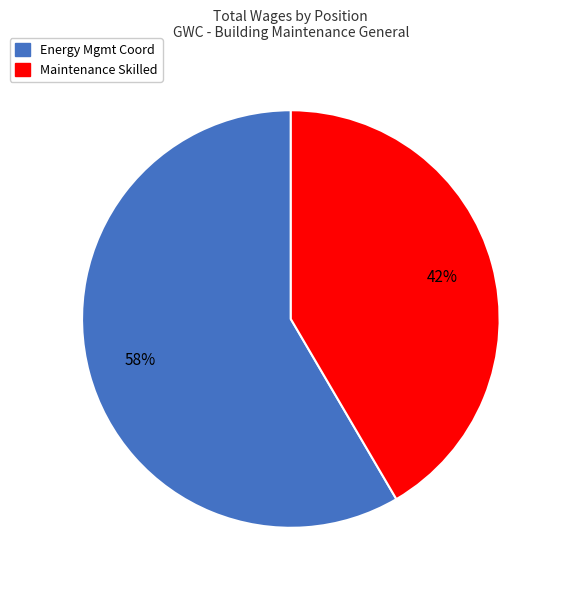

Is it true that Energy Mgmt Coord is 58% of the pie?

True